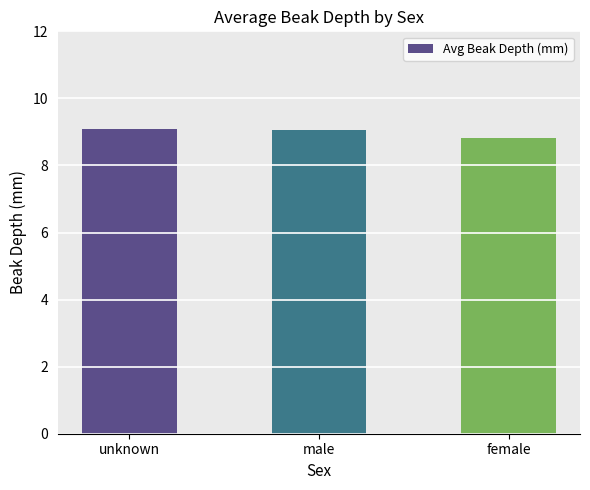

Is it true that the value at unknown is 13.9?

False